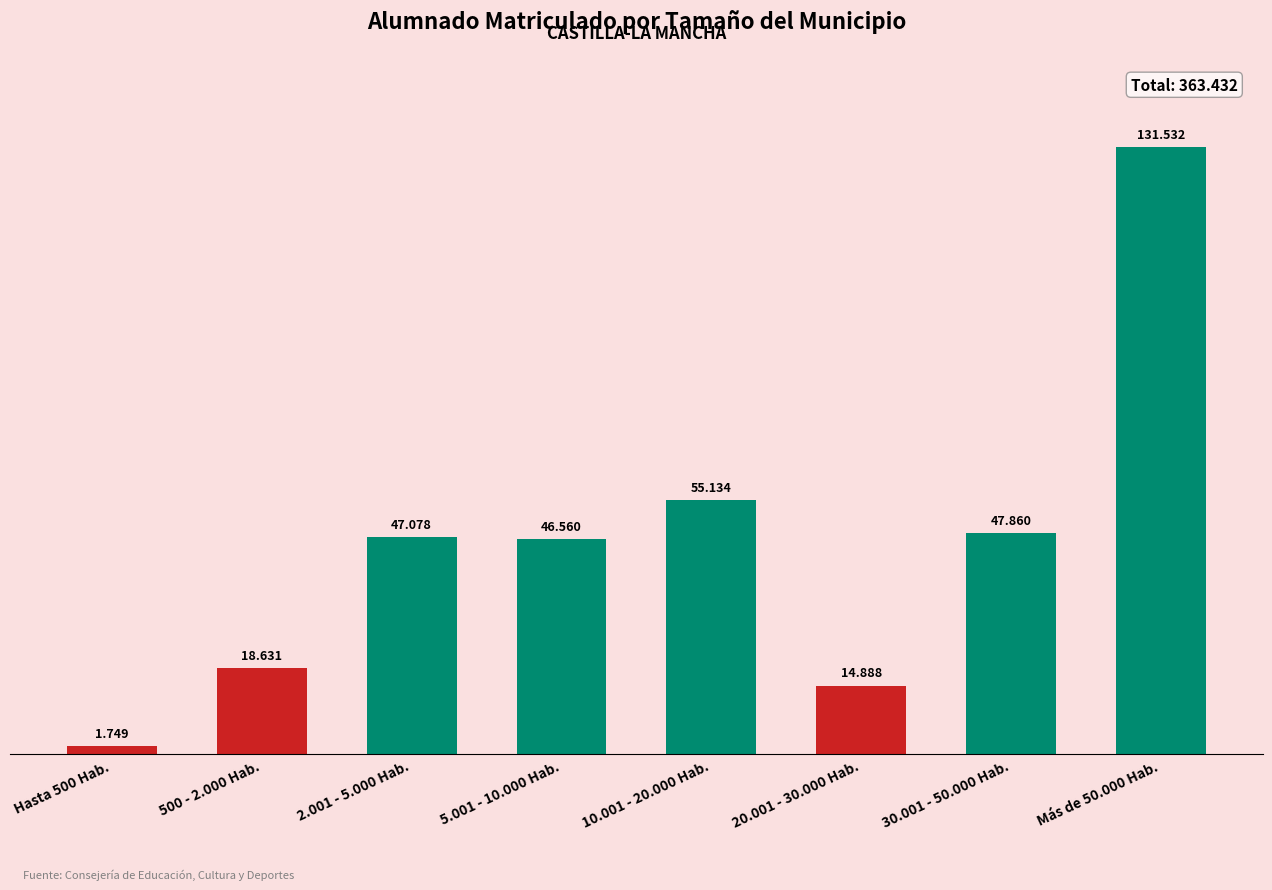

Are the bars horizontal?

No